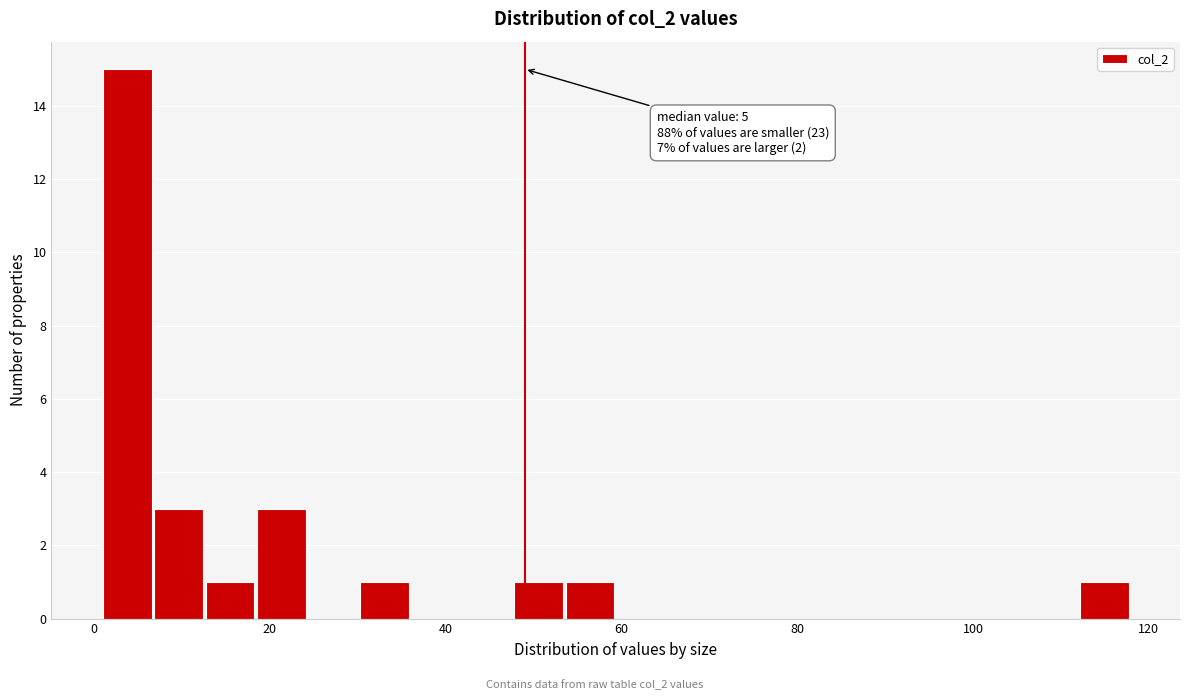

Read against the x-axis, roughly where is the centre of the tallest bar?

4